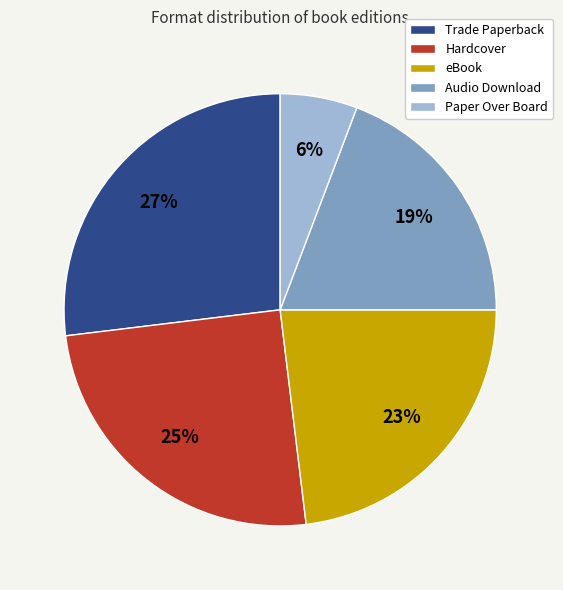

Rank the categories by value from highest to lowest.

Trade Paperback, Hardcover, eBook, Audio Download, Paper Over Board